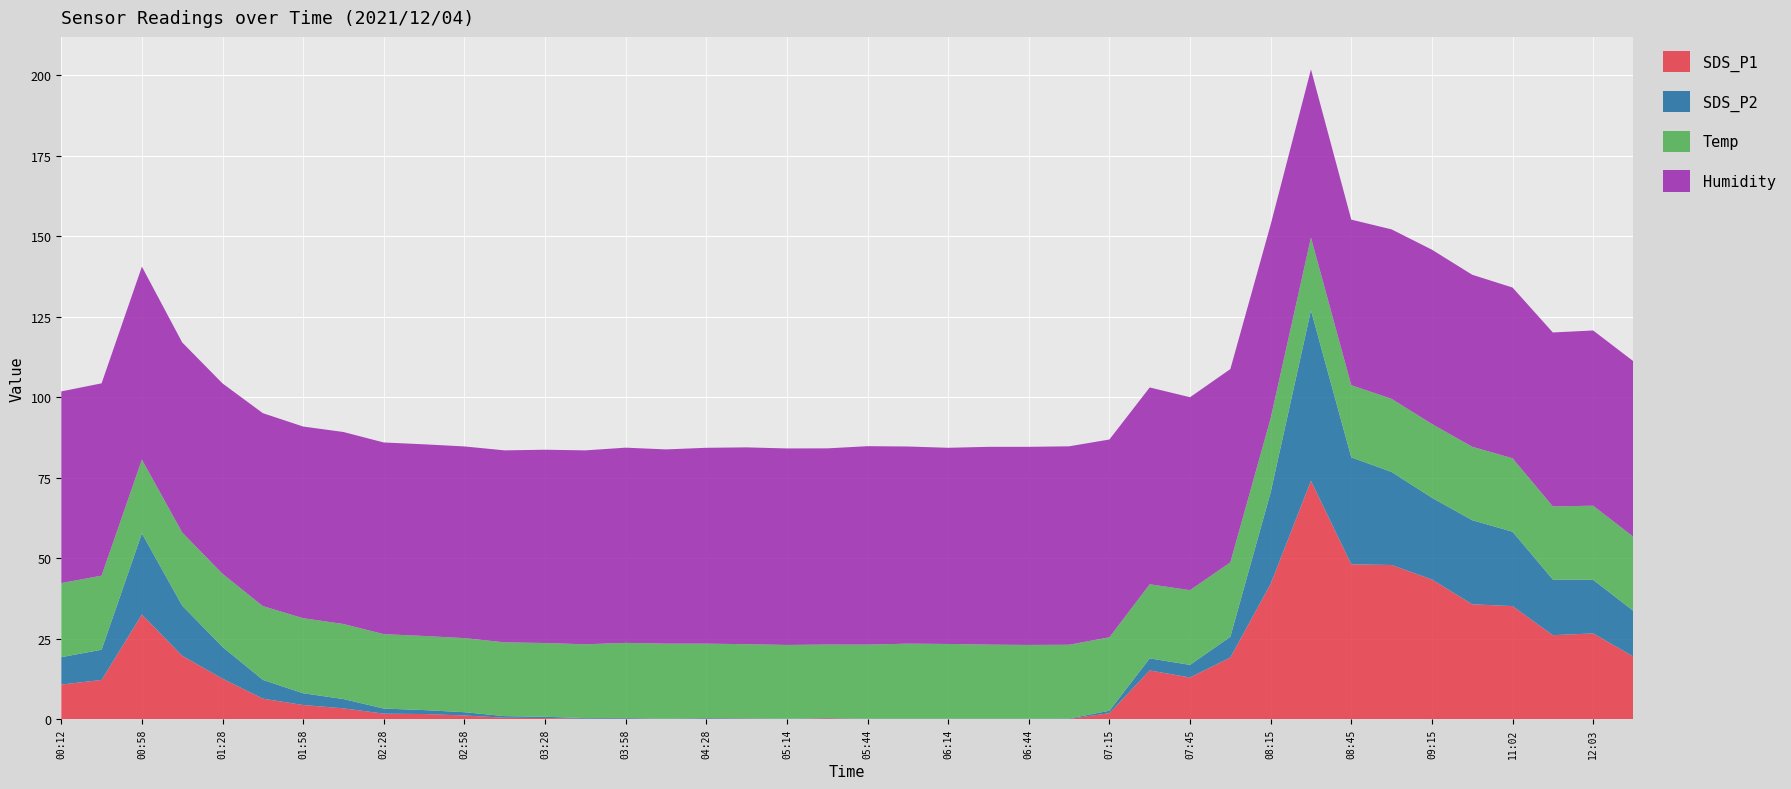

Reading right to left, what are all the values shown in this chart?

SDS_P1: 19.5	26.7	26.1	35.1	35.7	43.4	47.9	48.1	74.0	42.0	19.2	13.0	15.2	1.9	0.1	0.1	0.1	0.1	0.1	0.1	0.3	0.1	0.2	0.2	0.1	0.2	0.2	0.4	0.5	1.2	1.6	1.8	3.4	4.5	6.4	12.6	19.7	32.5	12.2	10.8
SDS_P2: 14.2	16.6	17.3	23.1	26.1	25.4	28.9	33.2	52.9	28.4	6.4	3.9	3.8	0.8	0.1	0.1	0.1	0.1	0.1	0.1	0.1	0.1	0.1	0.2	0.1	0.2	0.2	0.4	0.5	1.0	1.2	1.6	2.9	3.6	5.8	9.8	15.6	25.2	9.4	8.5
Temp: 23.0	23.0	22.7	22.8	22.8	22.9	22.7	22.4	22.6	23.0	23.1	23.2	23.0	22.8	22.9	22.9	23.0	23.2	23.3	23.0	22.8	22.9	23.0	23.1	23.3	23.3	22.9	22.9	22.9	23.0	23.0	23.1	23.3	23.3	22.9	22.7	22.7	22.9	23.0	23.0
Humidity: 54.5	54.4	54.0	53.0	53.4	54.1	52.6	51.4	52.2	60.1	60.0	59.9	61.1	61.4	61.6	61.5	61.4	60.9	61.2	61.6	60.9	61.0	61.1	60.8	60.3	60.6	60.2	60.0	59.6	59.5	59.5	59.5	59.6	59.5	59.9	59.1	59.0	59.9	59.7	59.5